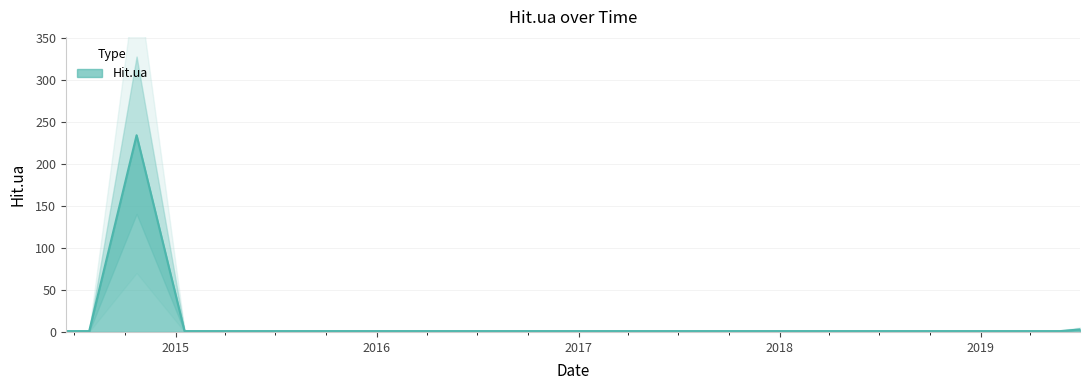

The value at 2015-03-20 is 0. True or false?

False